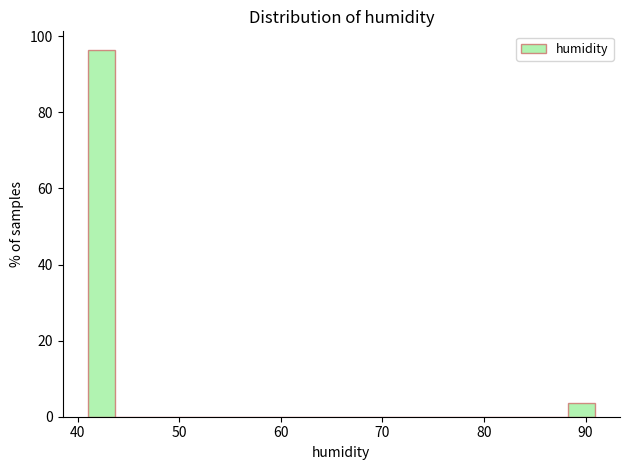

Read against the x-axis, roughly where is the centre of the tallest bar?

42